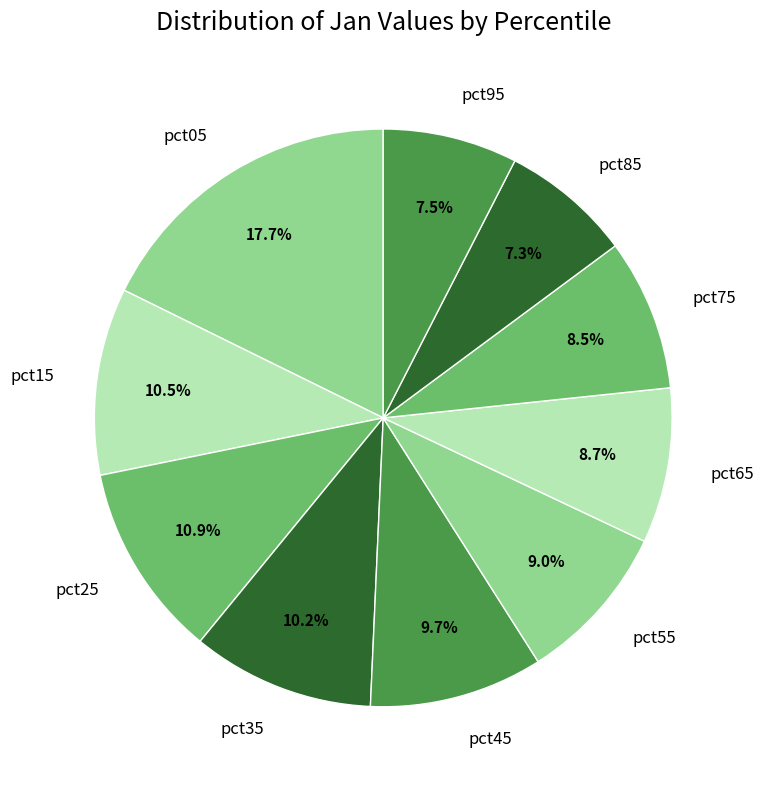

To the nearest percent, what is the difference between the pct25 and pct55 slice percentages?

2%